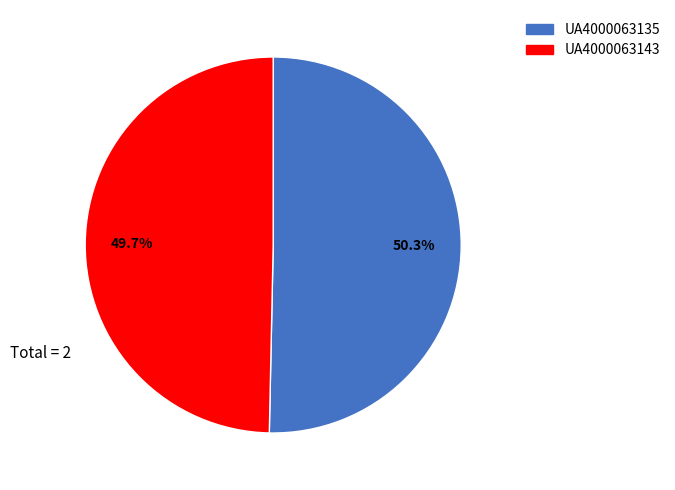

Count the number of slices in the pie.

2